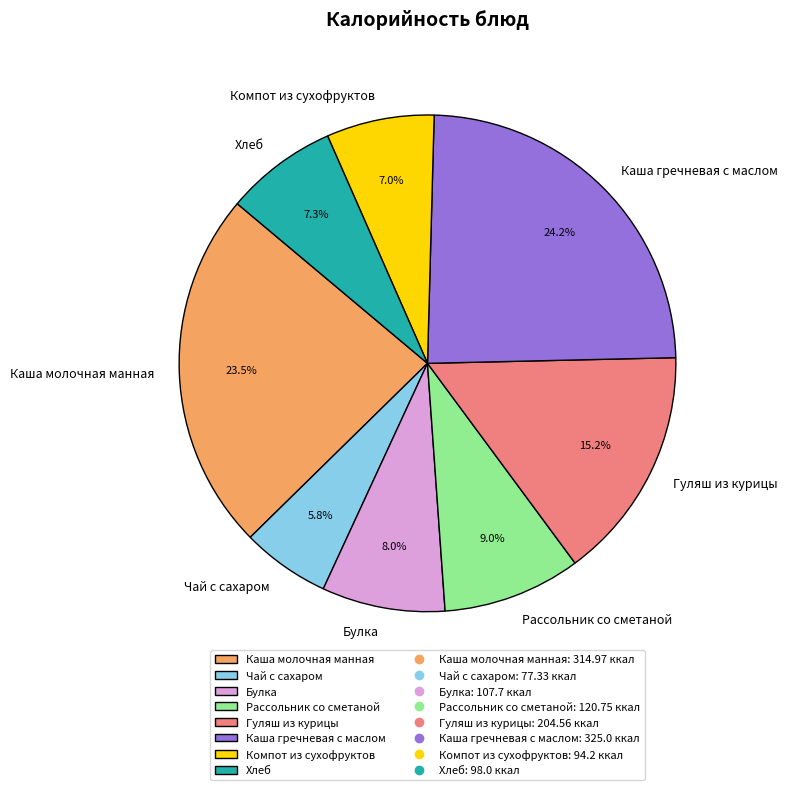

Count the number of slices in the pie.

8